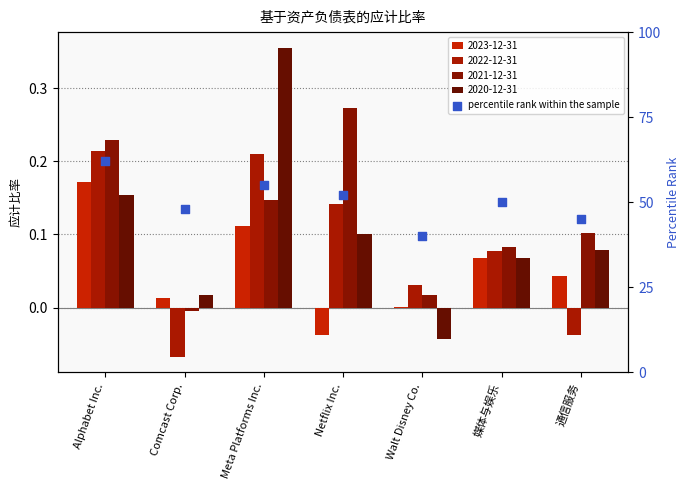

What is the change in value from Alphabet Inc. to 通信服务?

-17